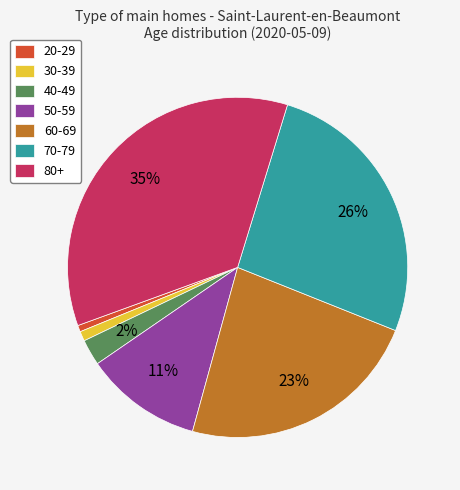

Between 30-39 and 70-79, which is larger?

70-79